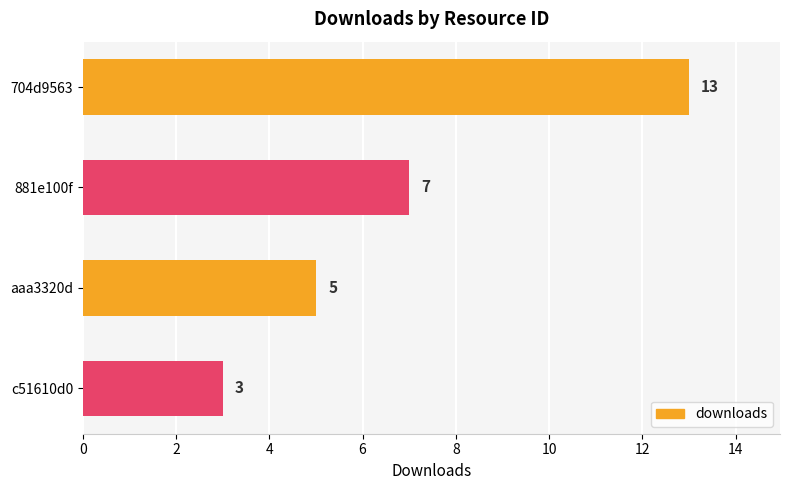

The value at c51610d0 is 3. True or false?

True